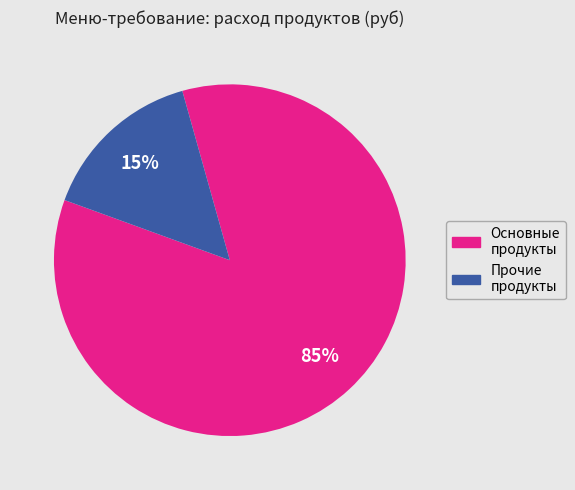

To the nearest percent, what is the difference between the largest and smallest slice percentages?

70%